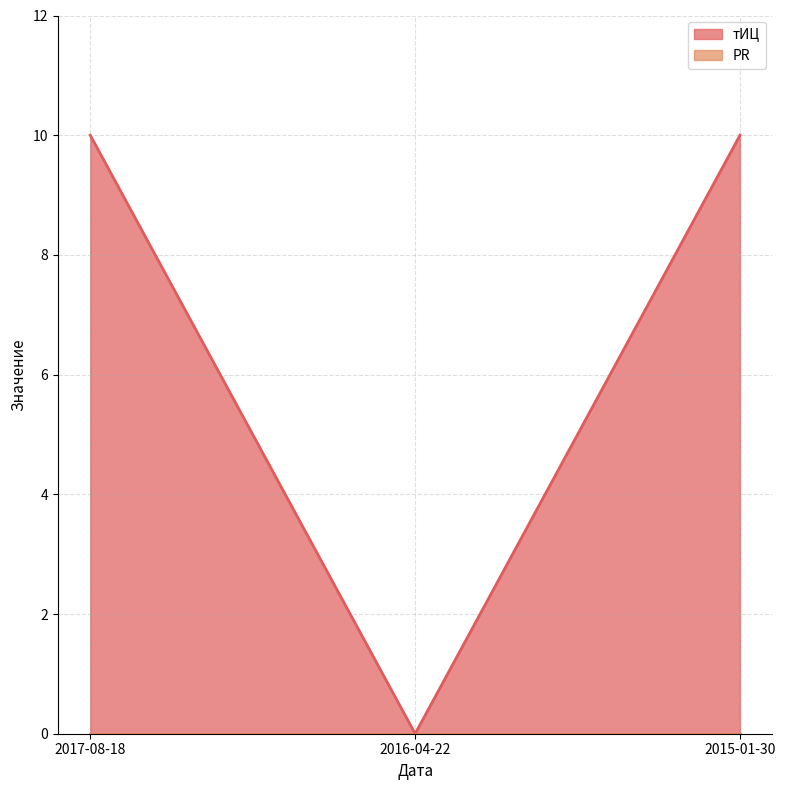

Reading left to right, transcribe all the data shown in this chart.

10	0	10